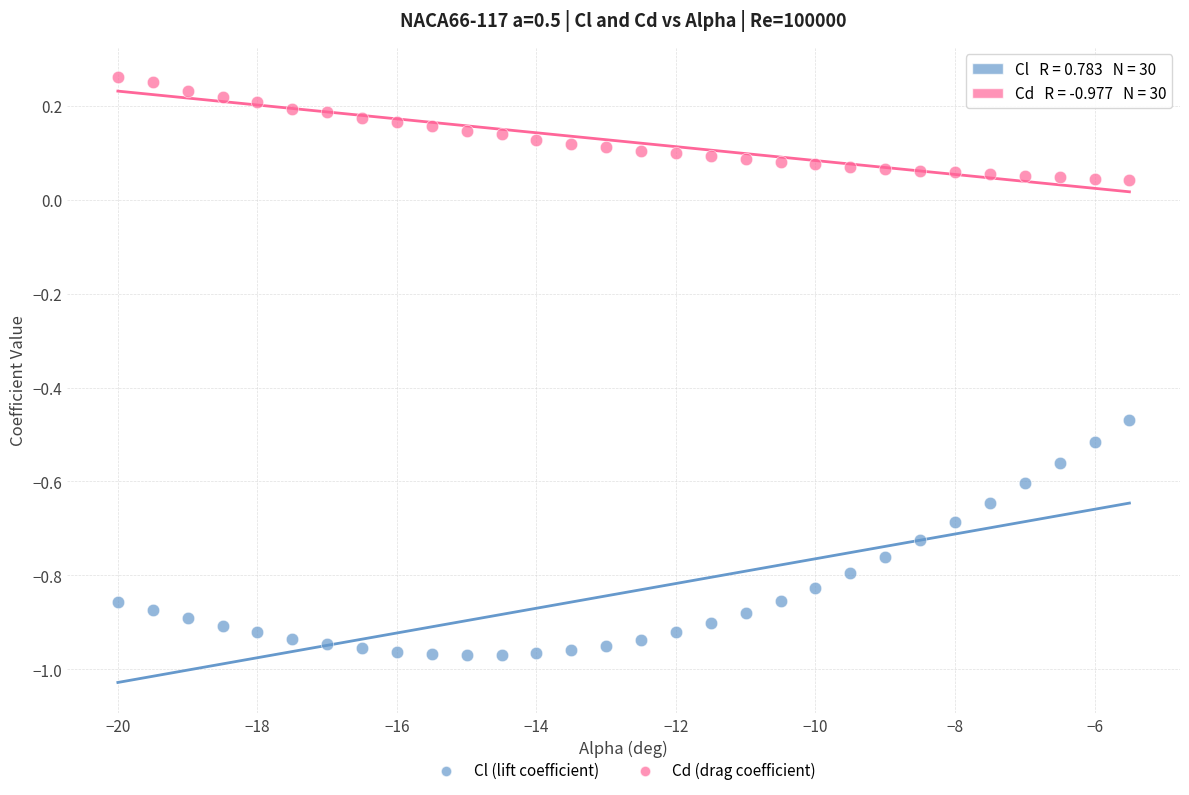

Which series has the widest spread of Y values?

Cl (lift coefficient)